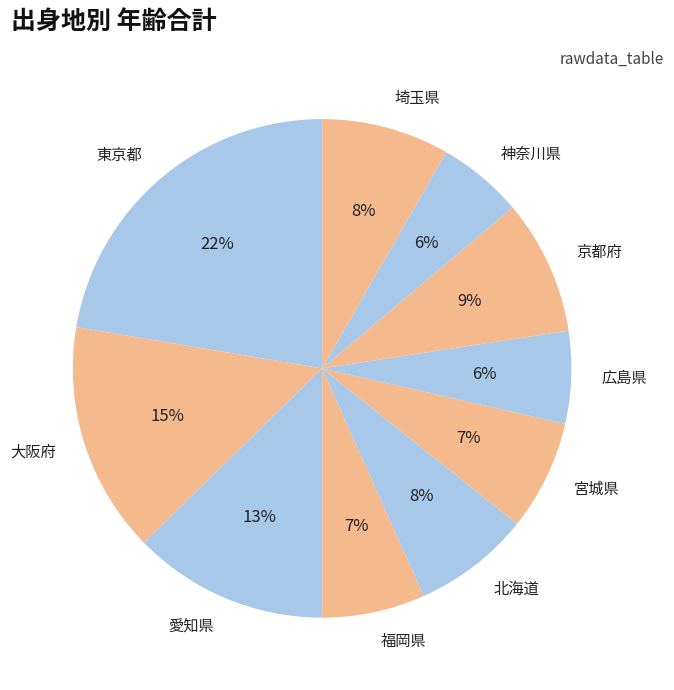

To the nearest percent, what is the combined percentage of 京都府 and 大阪府?

24%